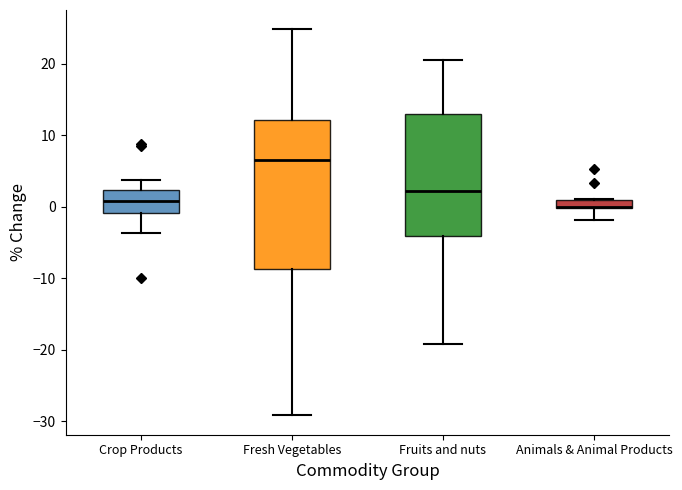

Which box is the tallest, from its lower edge to its upper edge?

Fresh Vegetables